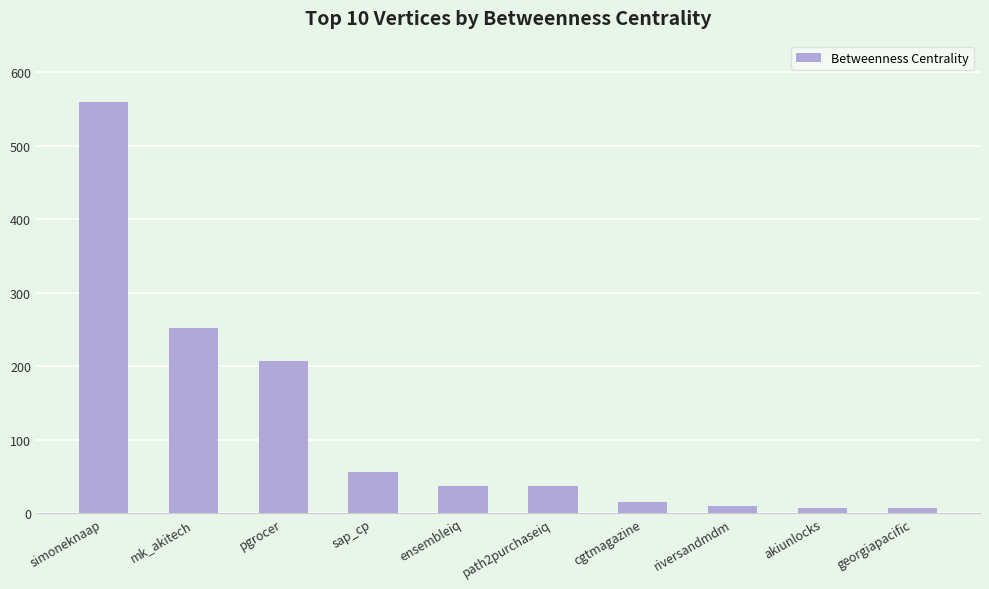

What is the difference between the maximum and second lowest values?

551.6